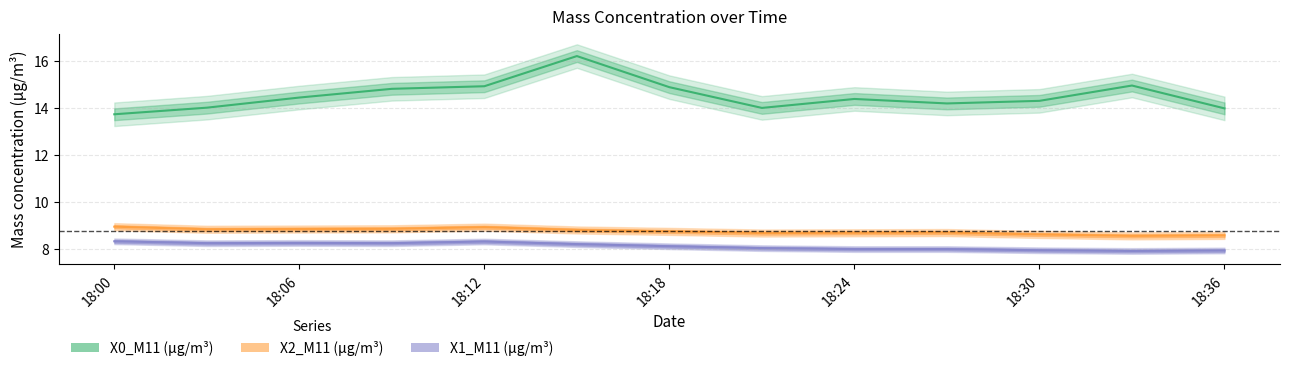

Which series has the largest range (max minus min)?

X0_M11 (μg/m³)